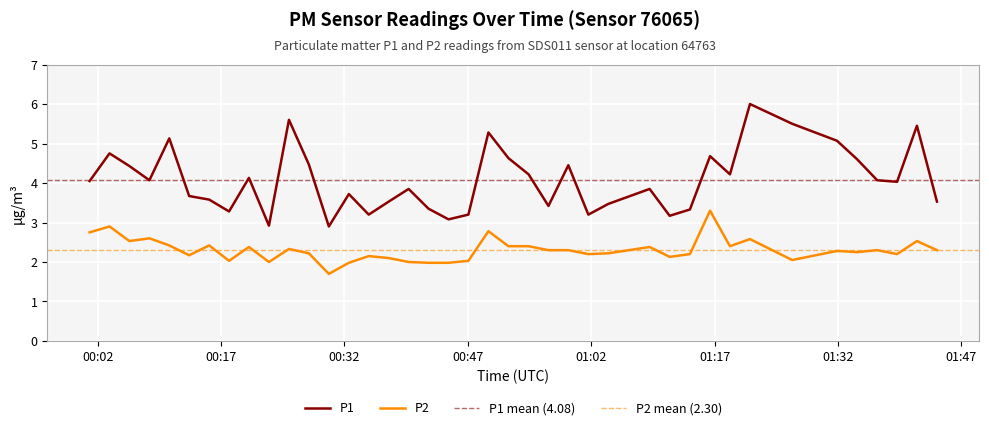

True or false: P2 and P1 cross at least once.

False